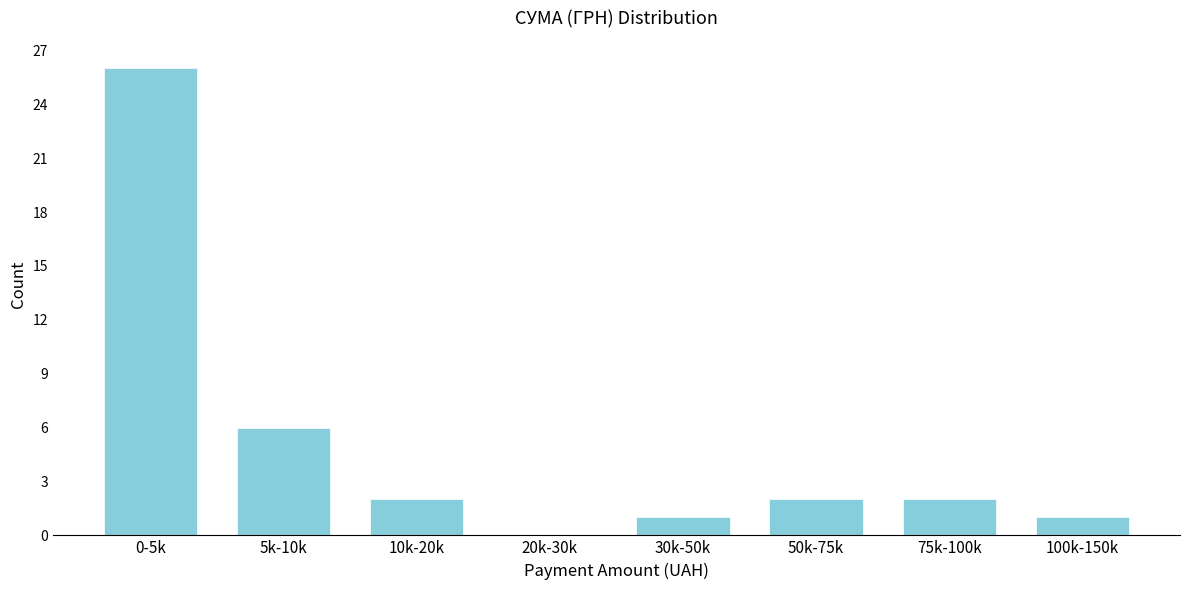

Reading left to right, transcribe all the data shown in this chart.

0-5k=26	5k-10k=6	10k-20k=2	20k-30k=0	30k-50k=1	50k-75k=2	75k-100k=2	100k-150k=1